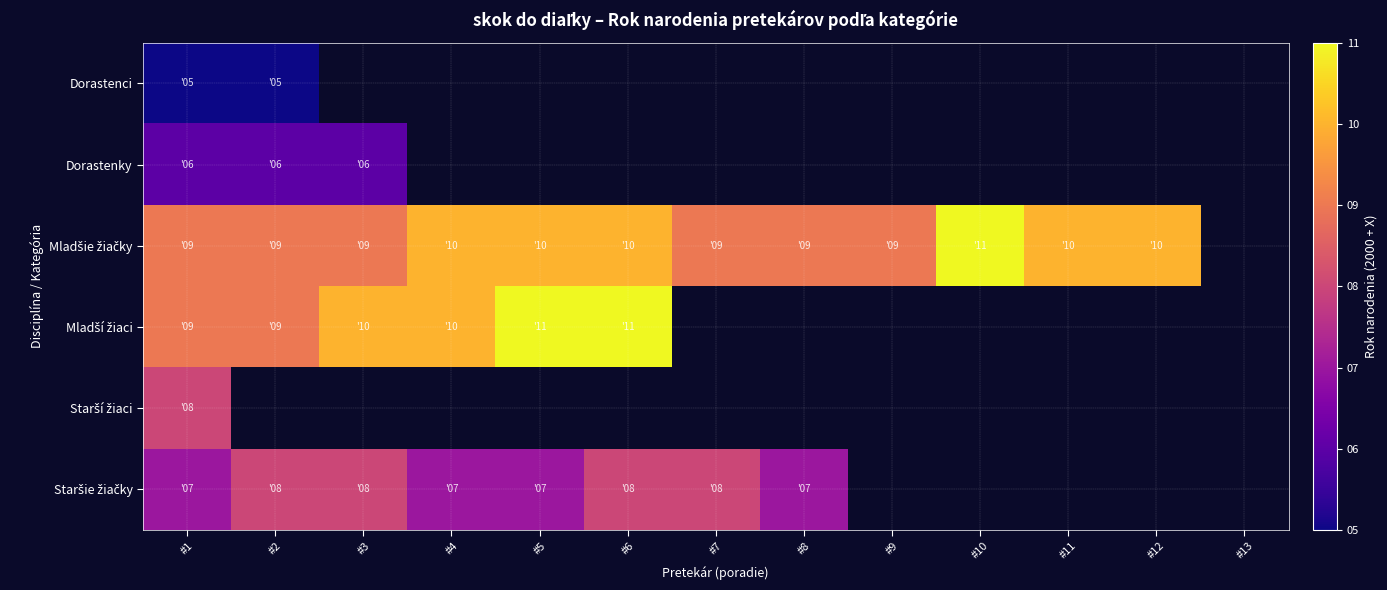

How many series are shown in this chart?

6